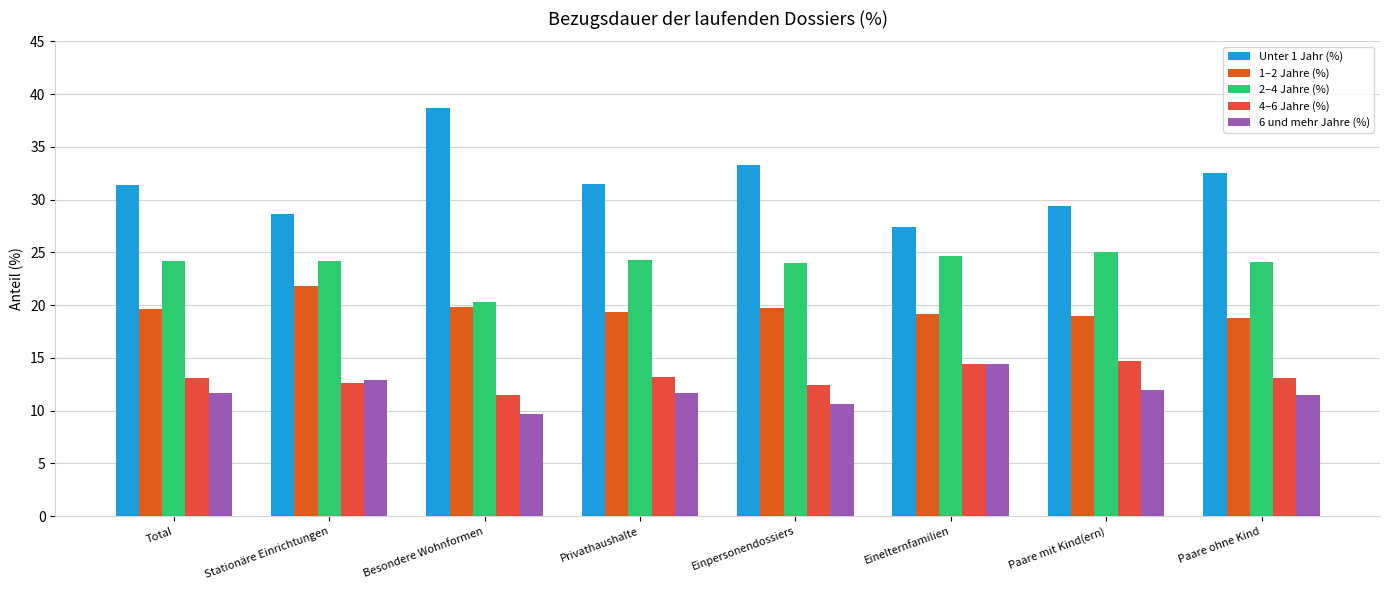

What is the approximate value of 2–4 Jahre (%) at Einpersonendossiers?

24.0